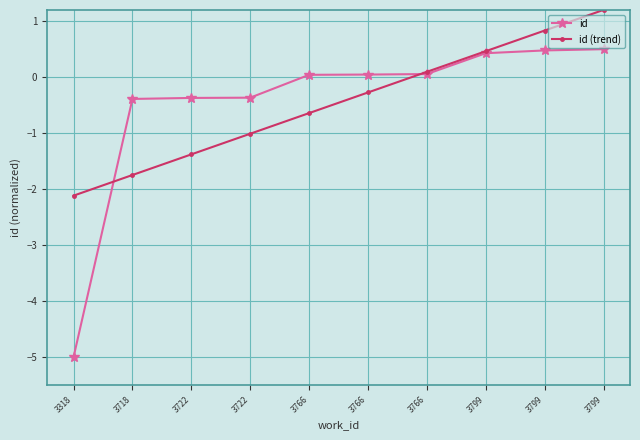

The value of id (trend) at 3722 is -1.4. True or false?

False